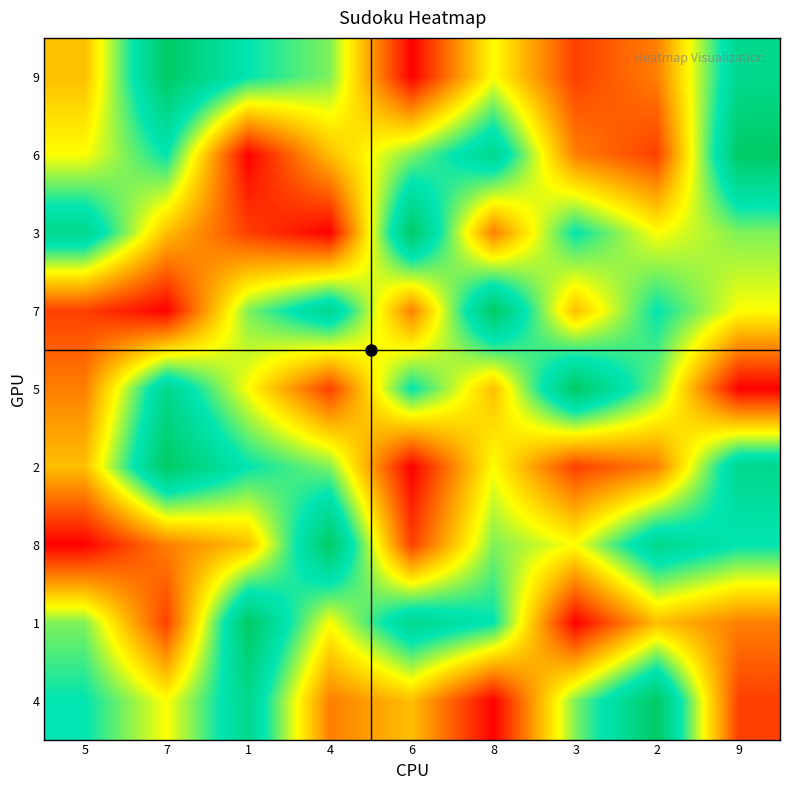

Which has a higher value, 1 or 8?

1